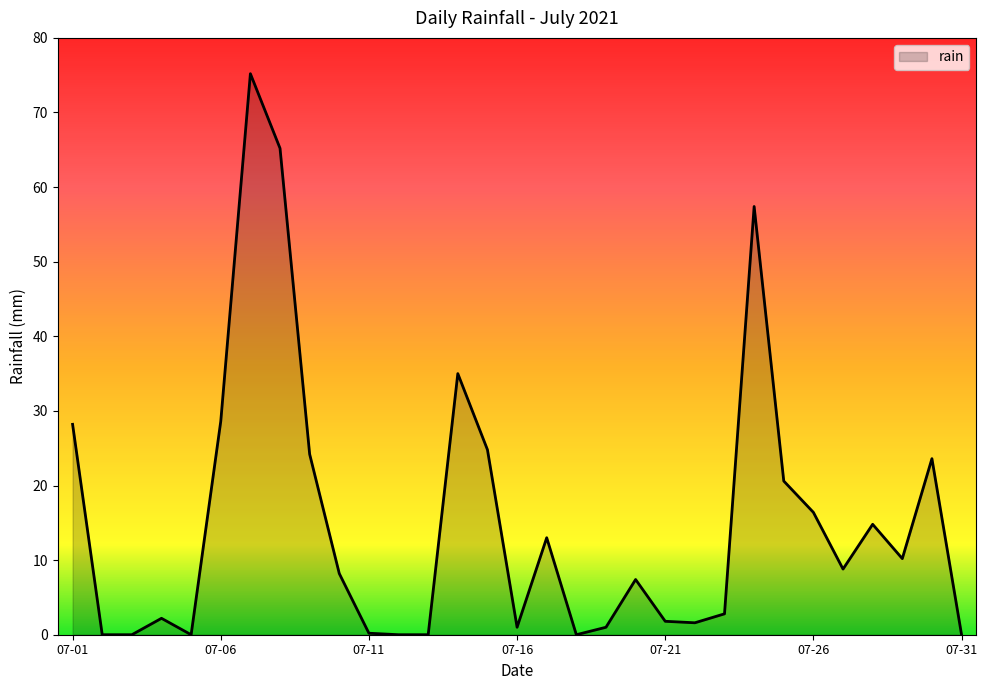

What is the maximum value shown in the chart?

75.2